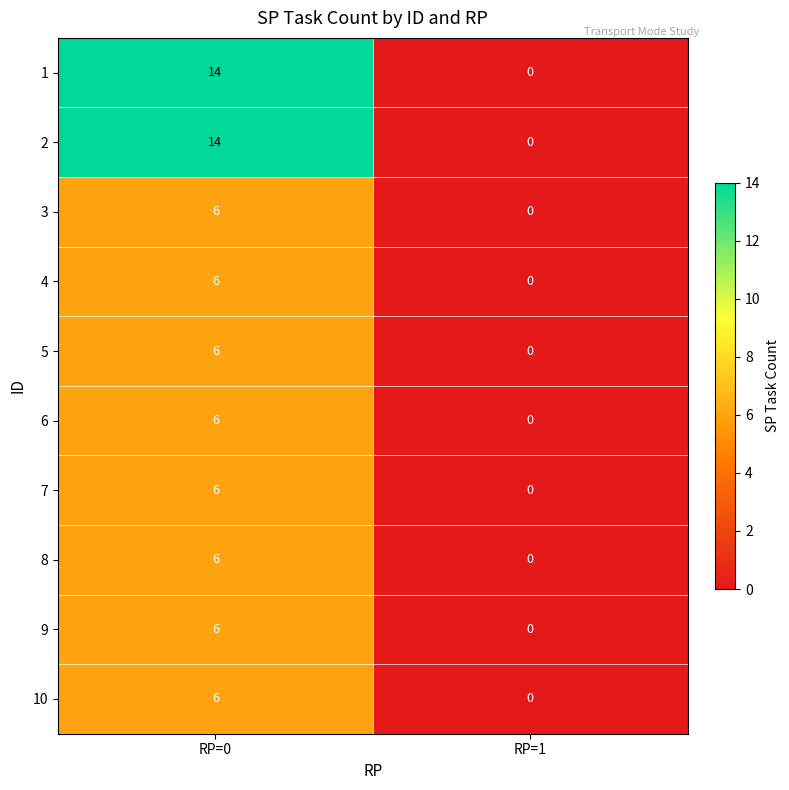

At which category is the sum across all series the highest?

RP=0